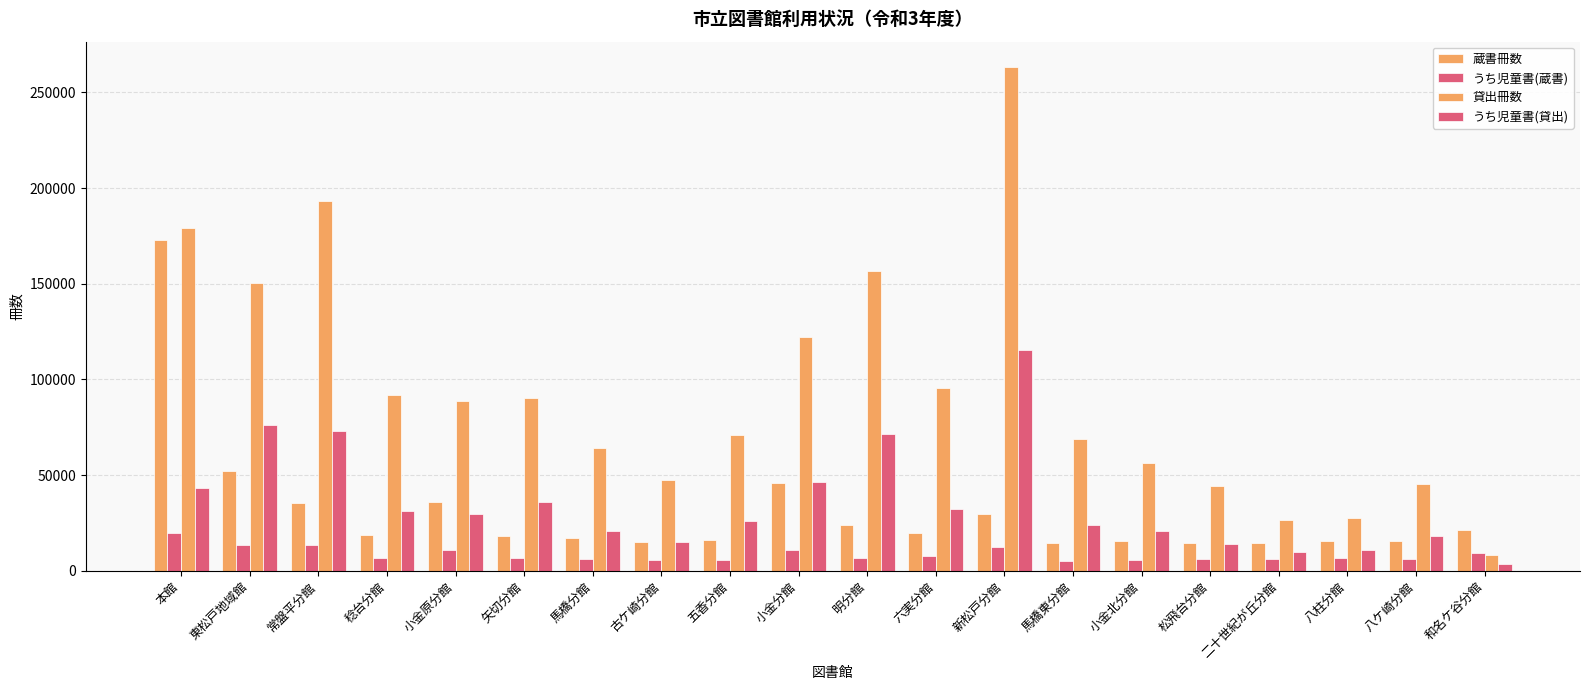

How many values in the うち児童書(蔵書) series are below 6676?

10